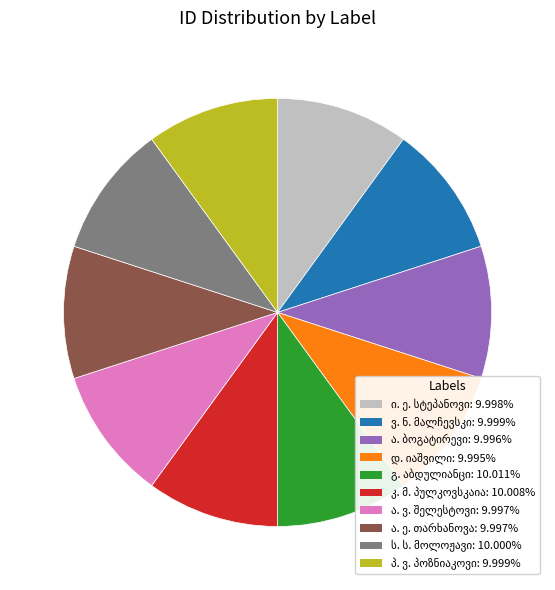

Does any single category account for the majority?

No